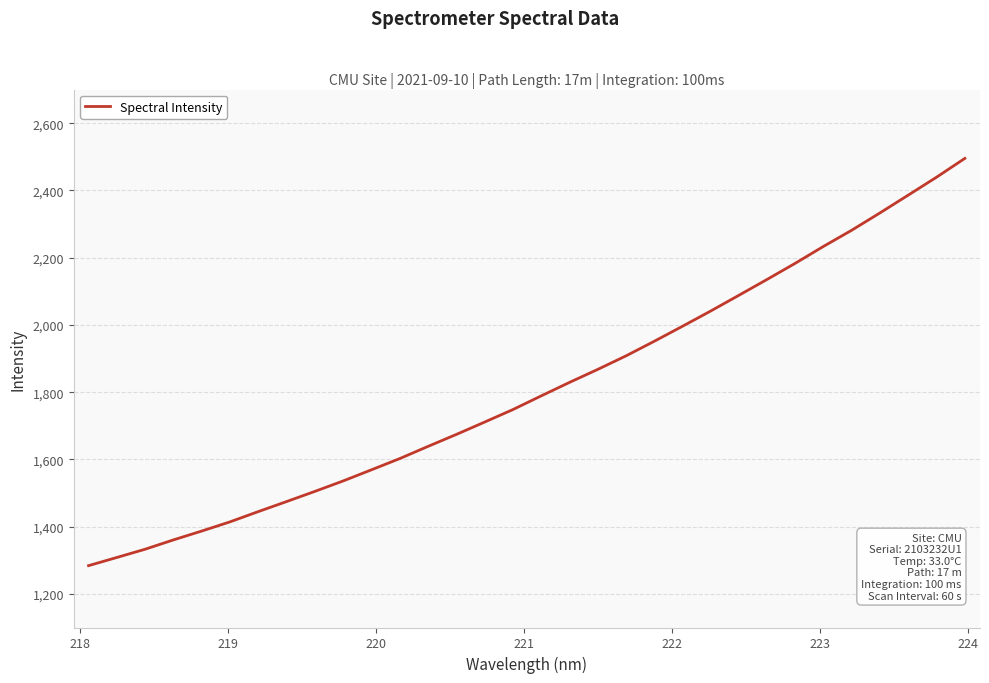

What is the greatest value displayed?

2495.3